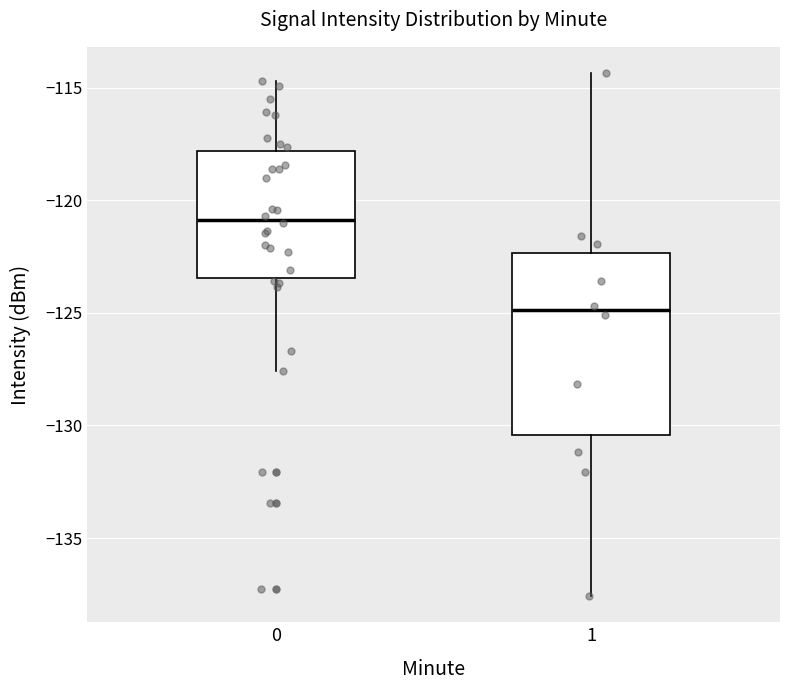

Where does the upper whisker of the box at x = 1 end on the y-axis? The values are not printed on the chart, so give them approximately, as read against the axis.

-114.5